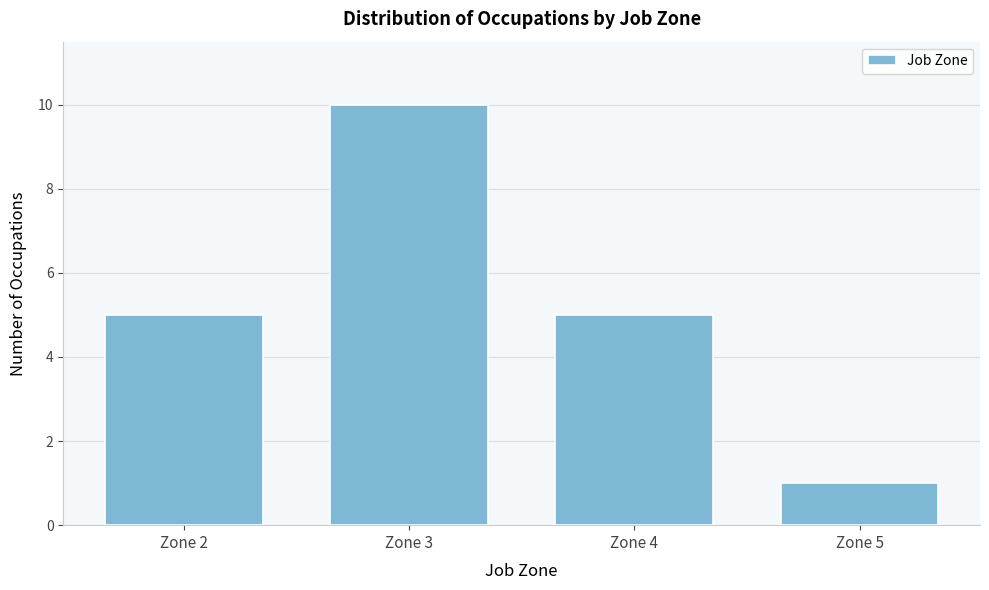

Reading left to right, list every bar in this chart as the range it spans on the x-axis followed by its height. The values are not printed on the chart, so give them approximately, as read against the axis.

1.5 to 2.5: 5
2.5 to 3.5: 10
3.5 to 4.5: 5
4.5 to 5.5: 1